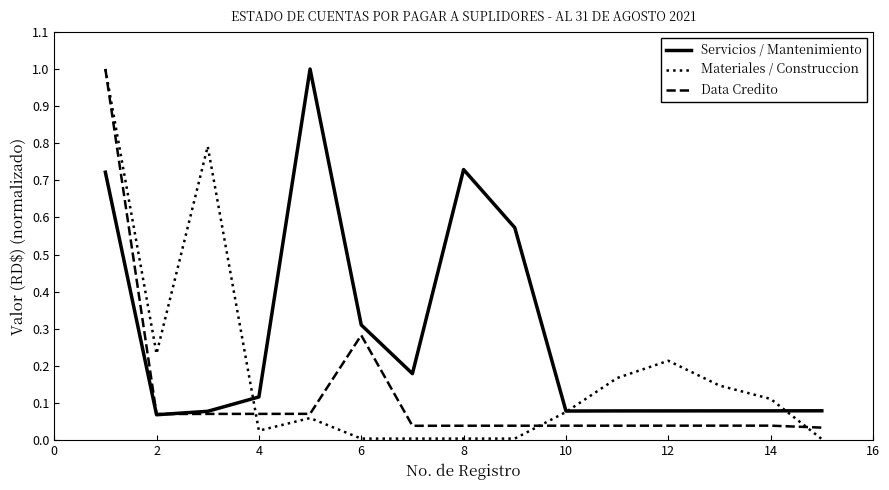

Which series has the largest total across all categories?

Servicios / Mantenimiento